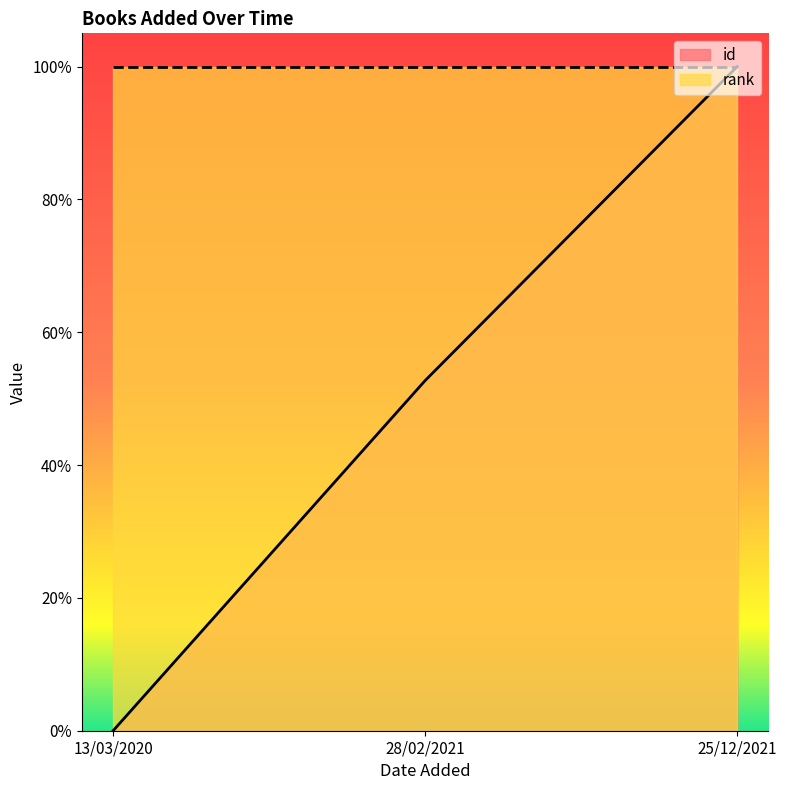

List the labels in order of value, smallest first.

13/03/2020, 28/02/2021, 25/12/2021